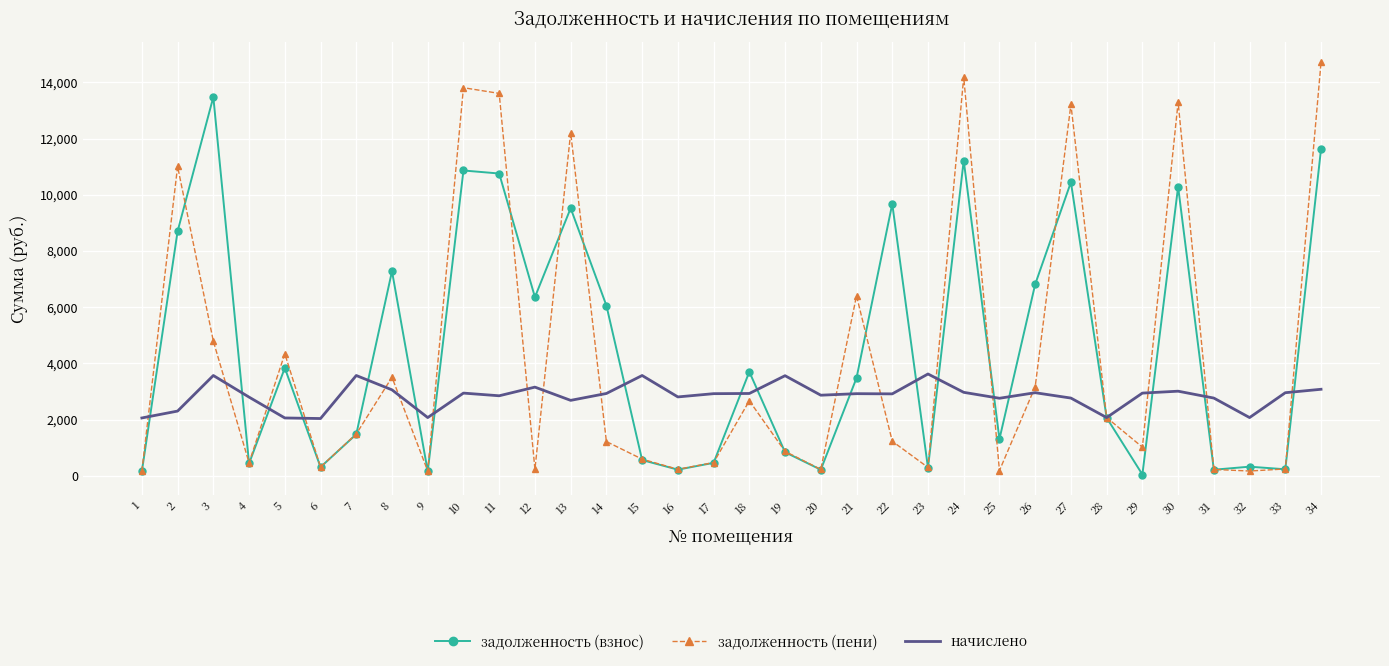

The начислено series shows 3572.2 at 15. True or false?

True